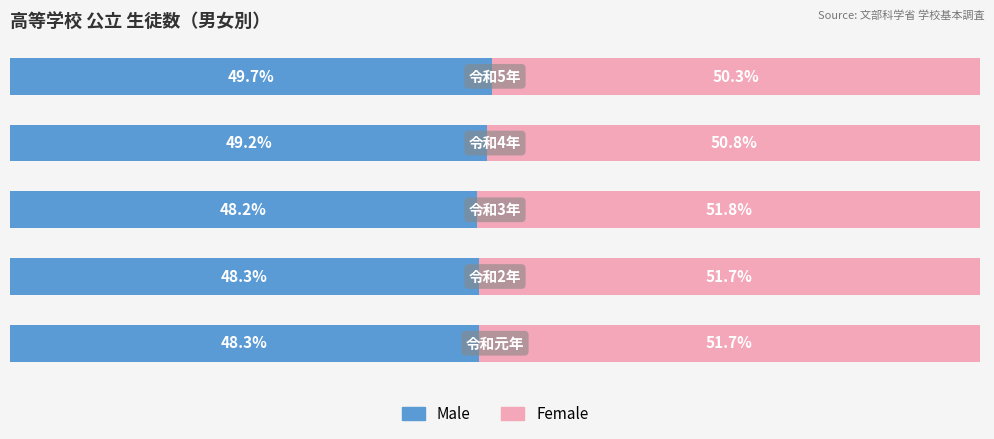

Reading right to left, what are all the values shown in this chart?

Male: 4=49.7	3=49.2	2=48.2	1=48.3	0=48.3
Female: 4=50.3	3=50.8	2=51.8	1=51.7	0=51.7